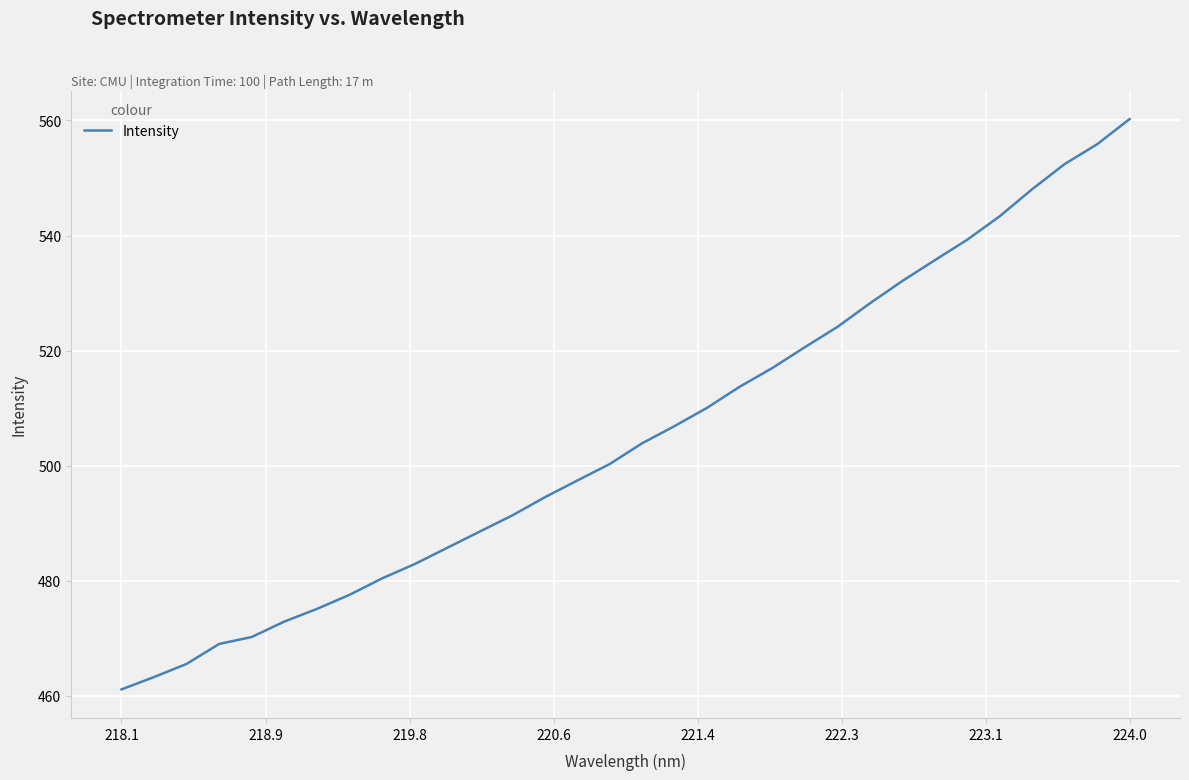

What is the greatest value displayed?

560.2